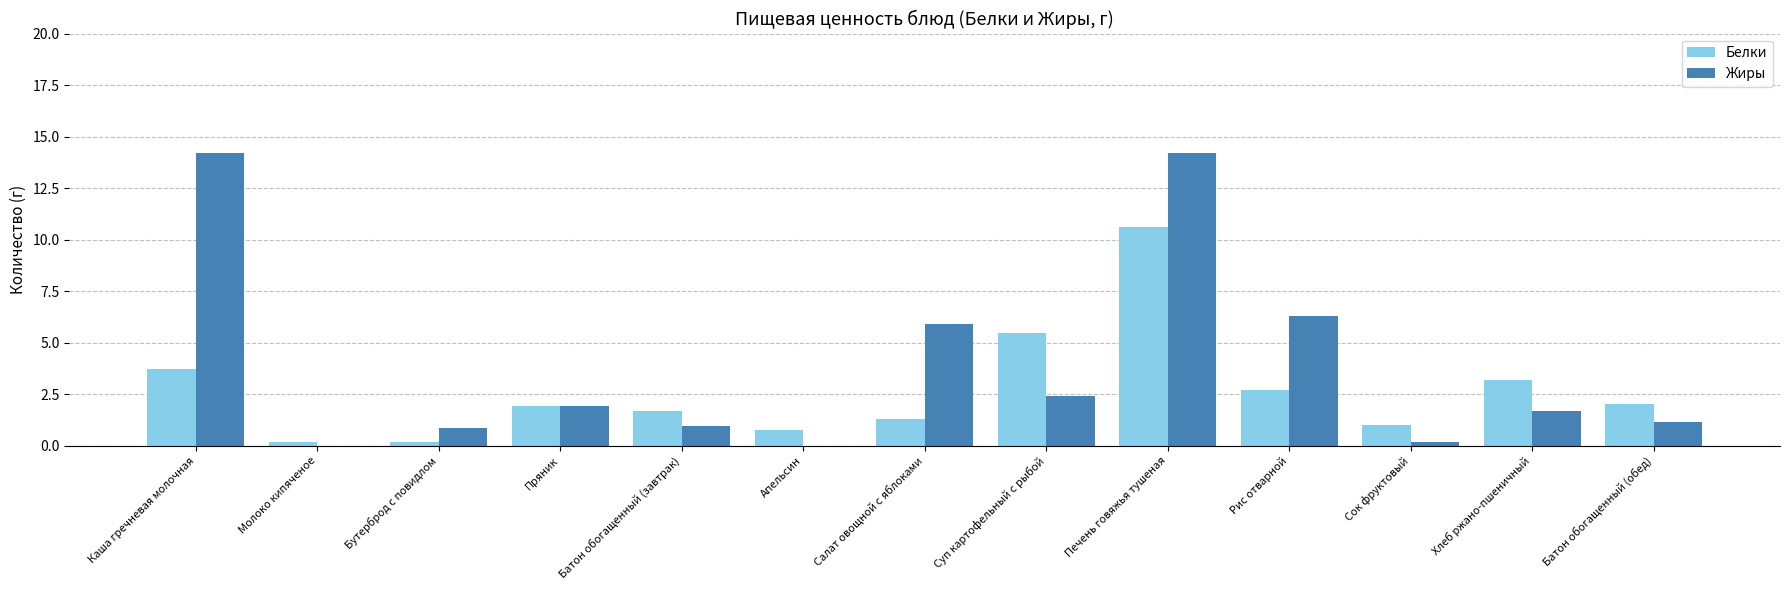

Which category has the highest value in the Белки series?

Печень говяжья тушеная